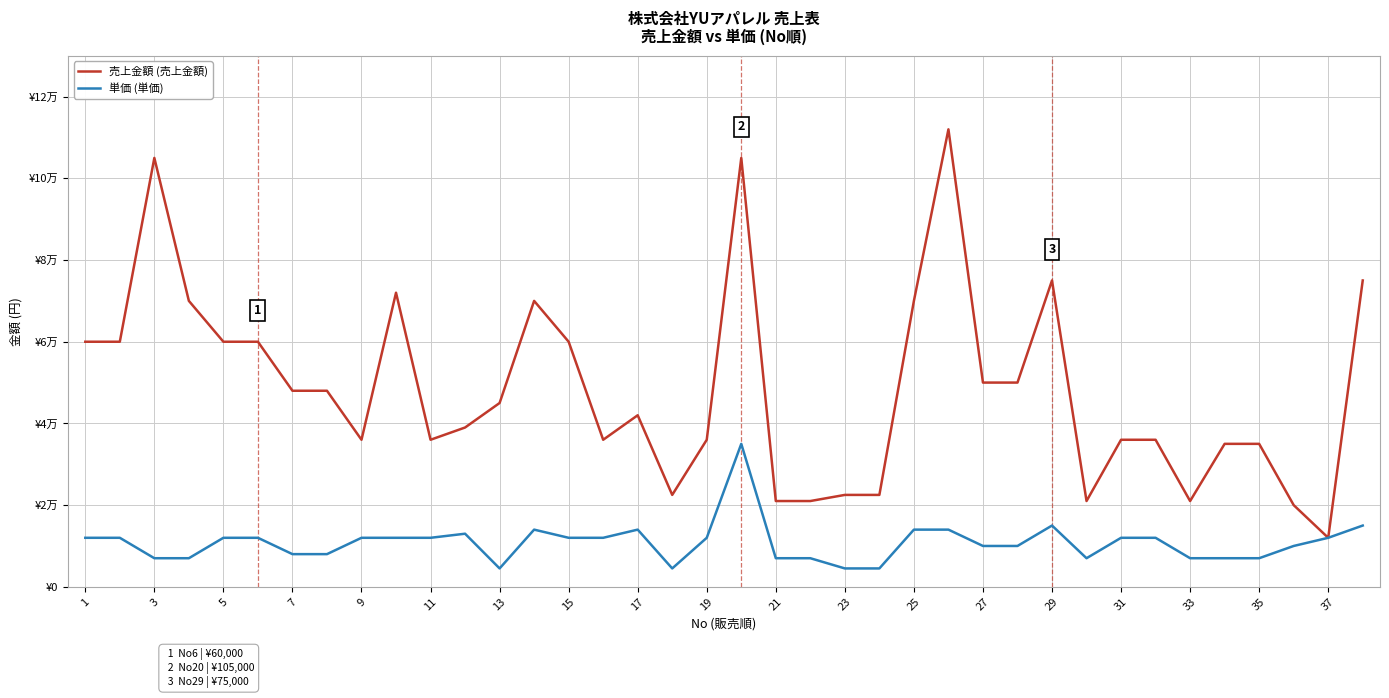

Which series has the widest spread of values?

売上金額 (売上金額)